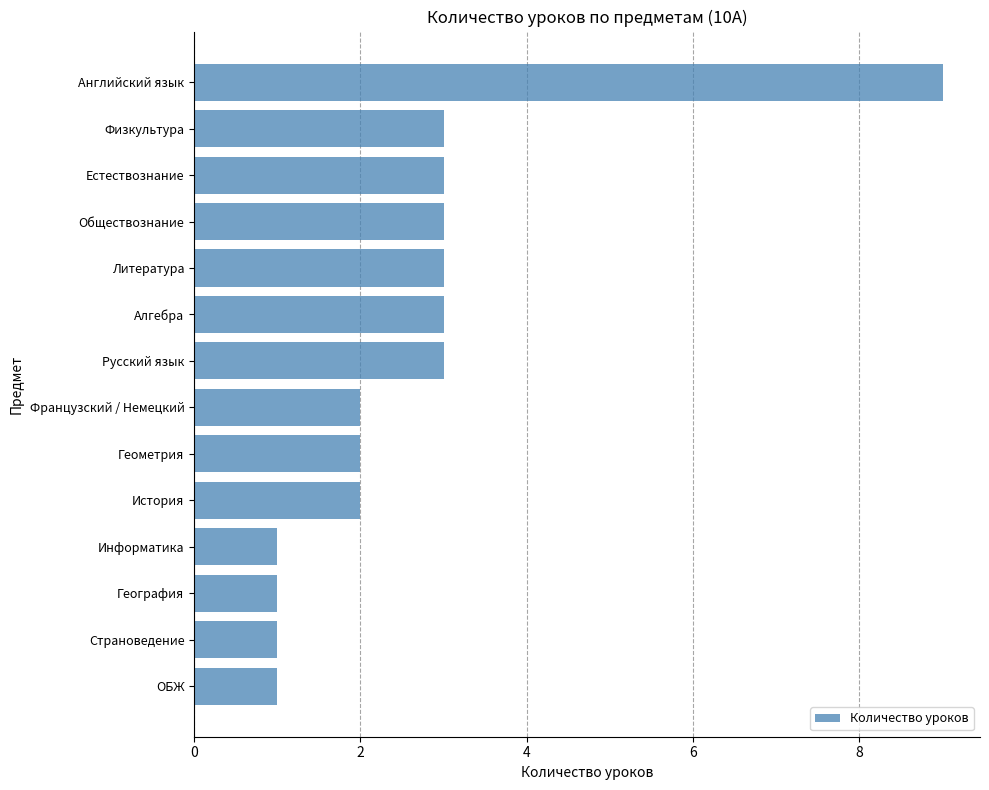

What is the average value?

3